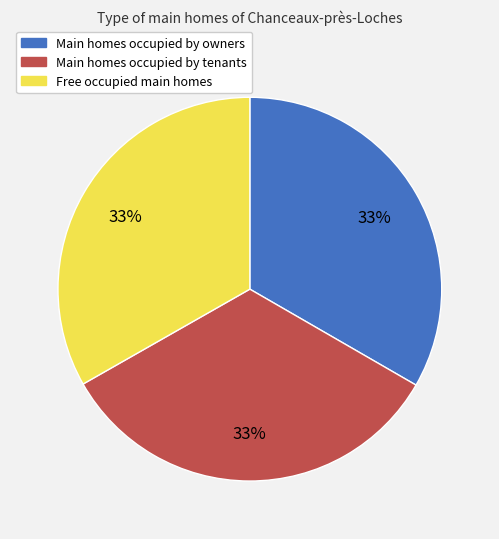

To the nearest percent, what is the average slice percentage?

33%